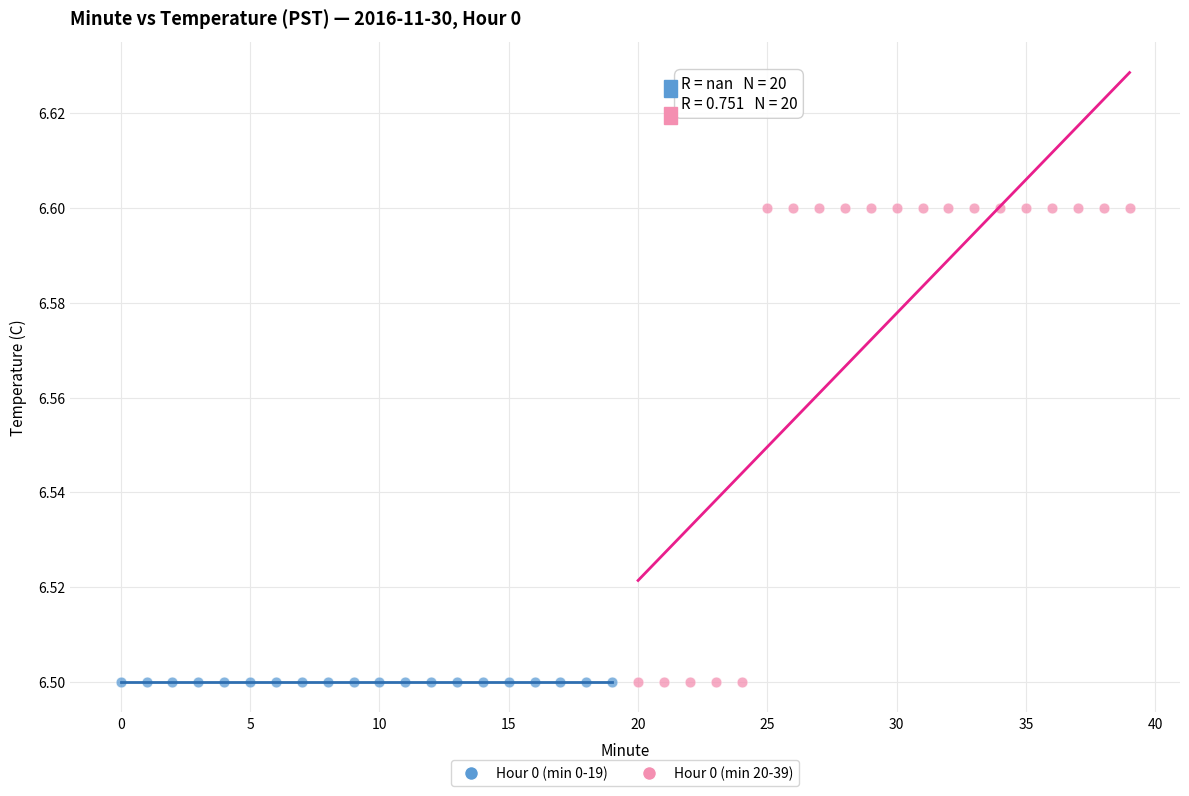

Which series reaches the maximum Y coordinate?

Hour 0 (min 20-39)